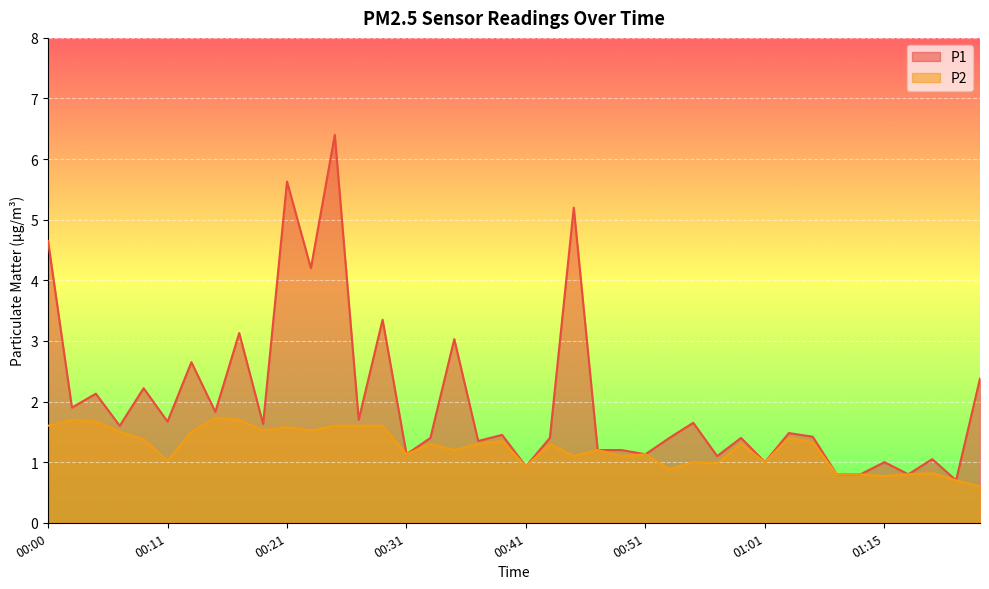

True or false: P1 and P2 cross at least once.

False